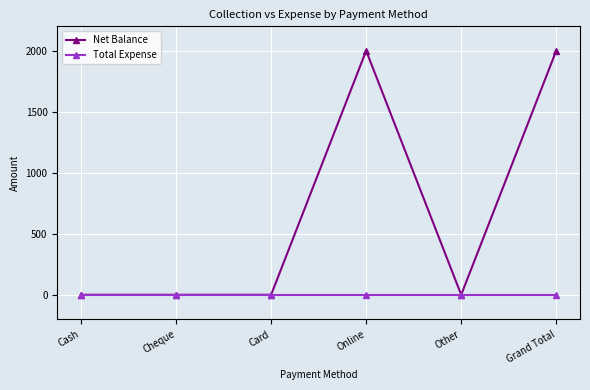

What is the total value across all series at Grand Total?

2000